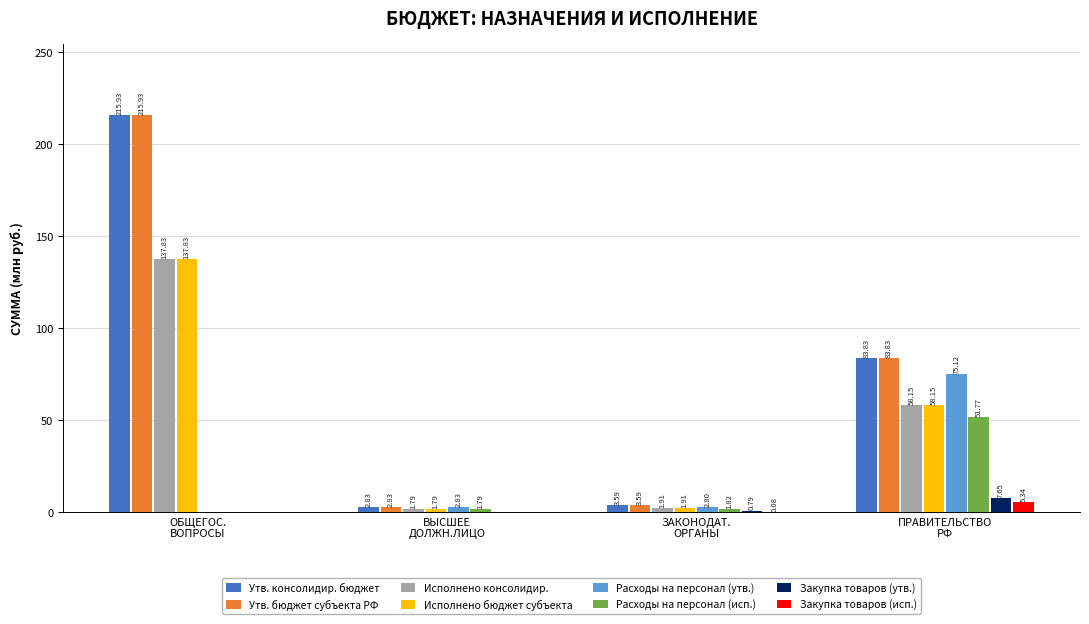

Where does the Утв. бюджет субъекта РФ series first go above 83?

ОБЩЕГОС.
ВОПРОСЫ